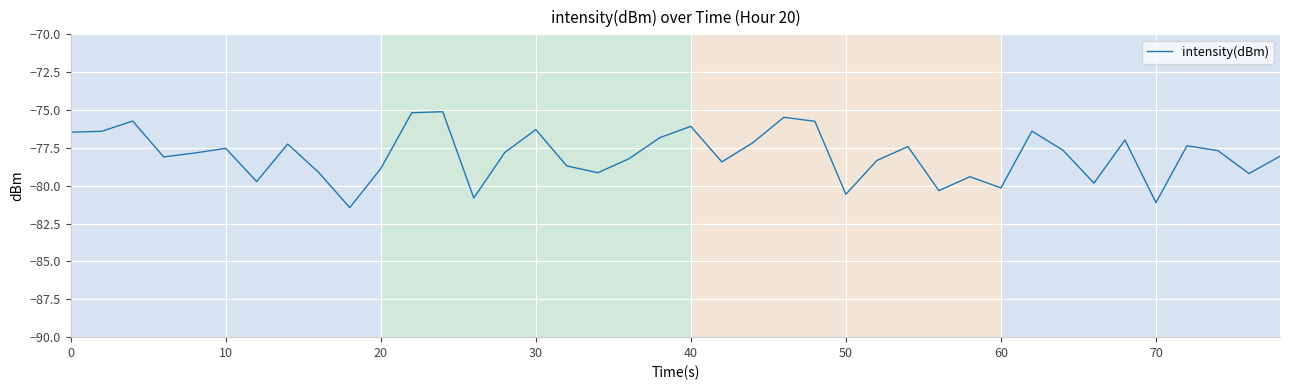

What is the smallest value displayed?

-81.4